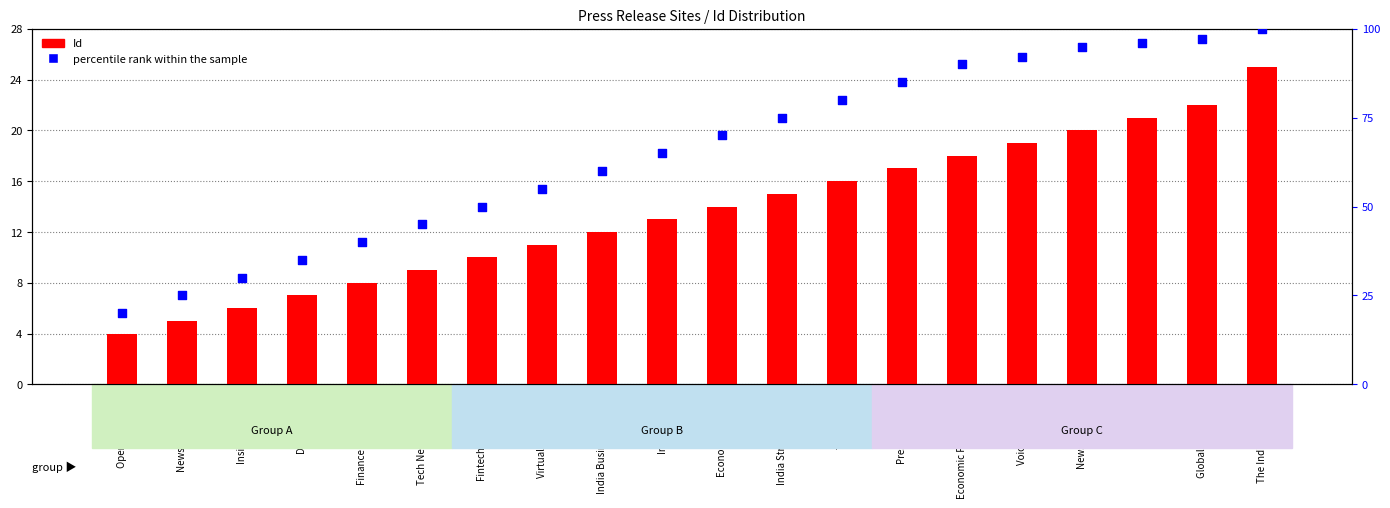

Which series reaches the maximum Y coordinate?

percentile rank within the sample